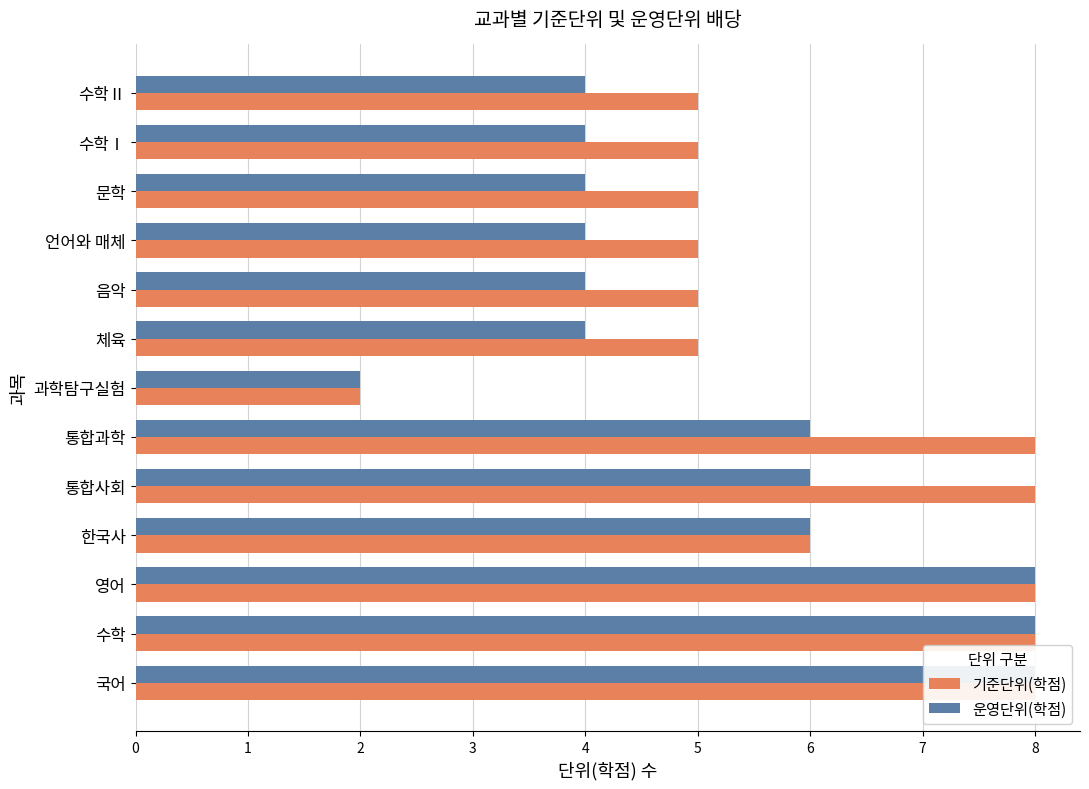

What is the value of the 기준단위(학점) bar at the 9th from the left?

5